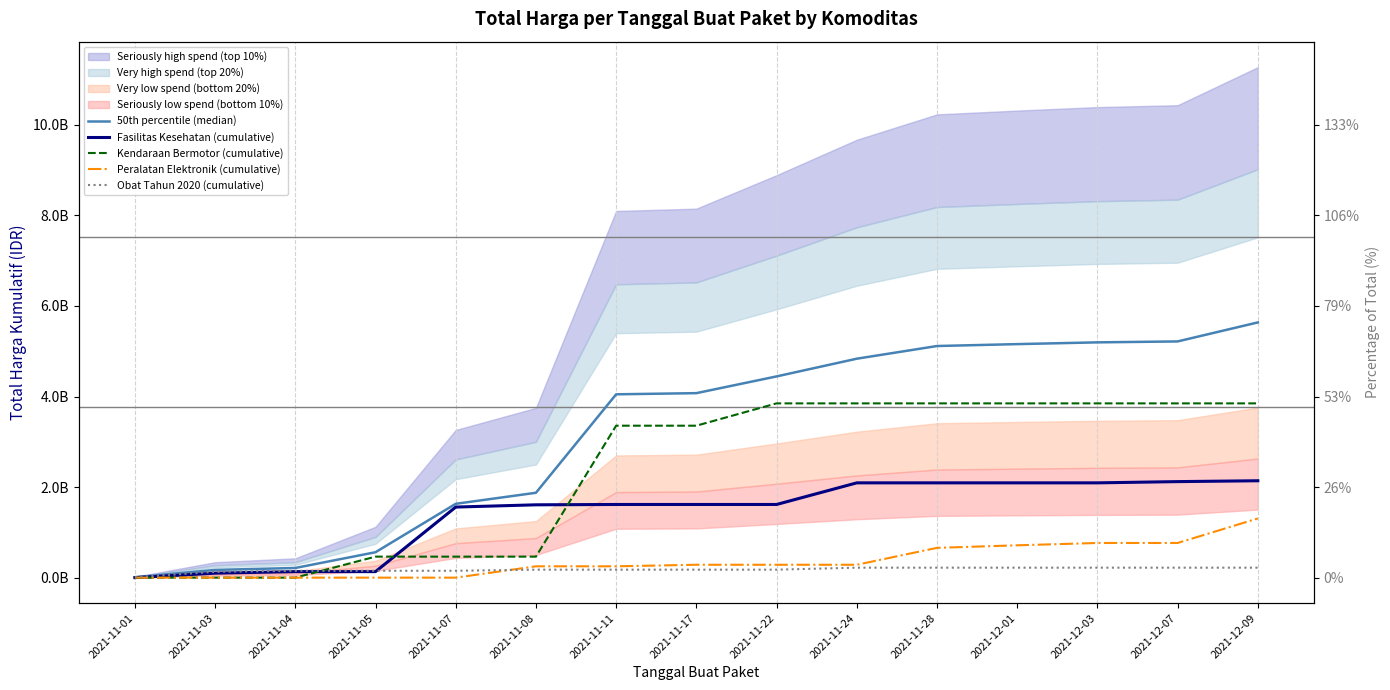

What is the average value of the 50th percentile (median) series?

3212728846